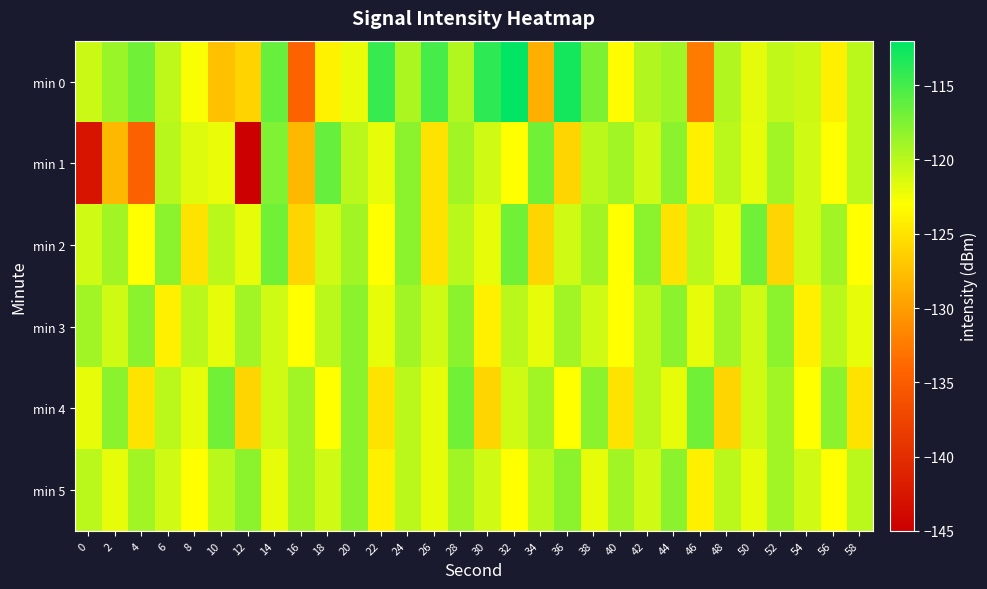

At 6, list the series in order from largest to smallest.

min 2, min 1, min 4, min 0, min 5, min 3